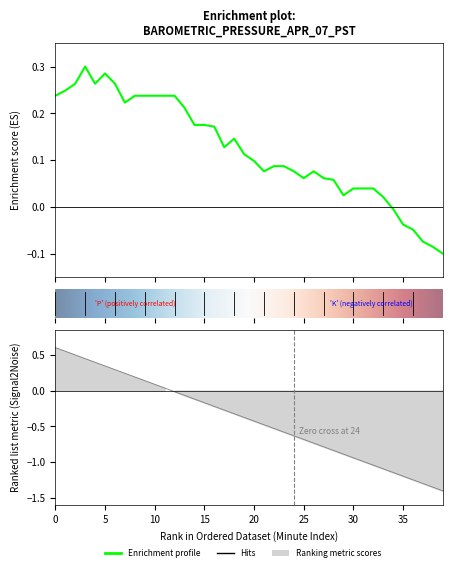

How many values exceed 0?

34